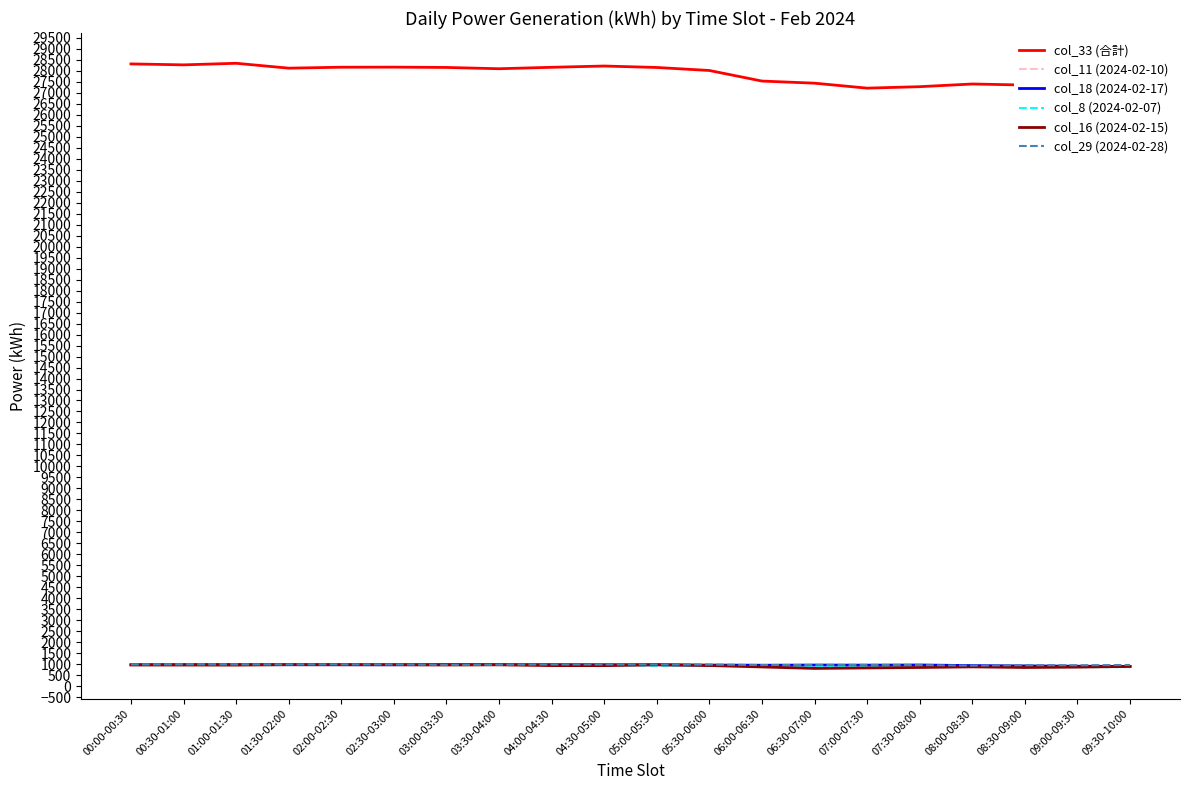

What is the spread (max minus min) of values at 09:30-10:00?

26515